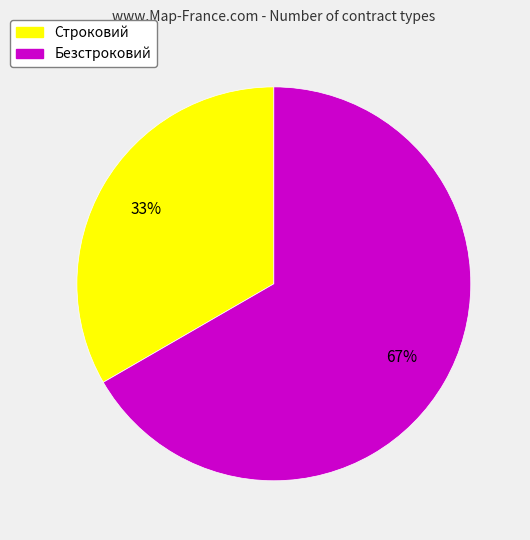

How many segments does this pie chart have?

2